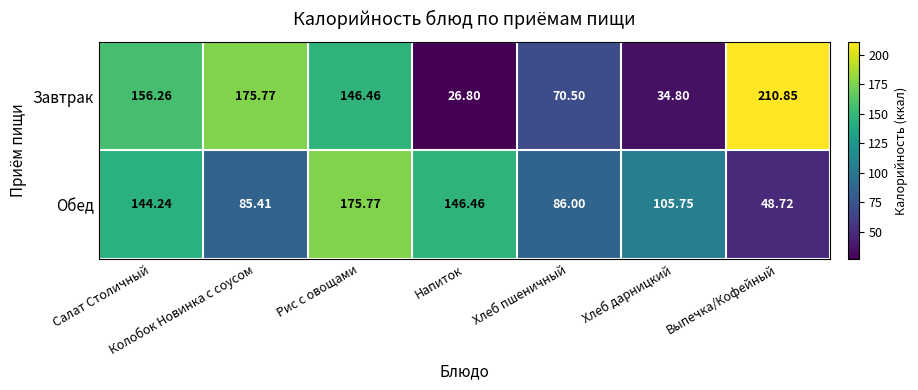

At which label does Обед first exceed 105?

Салат Столичный